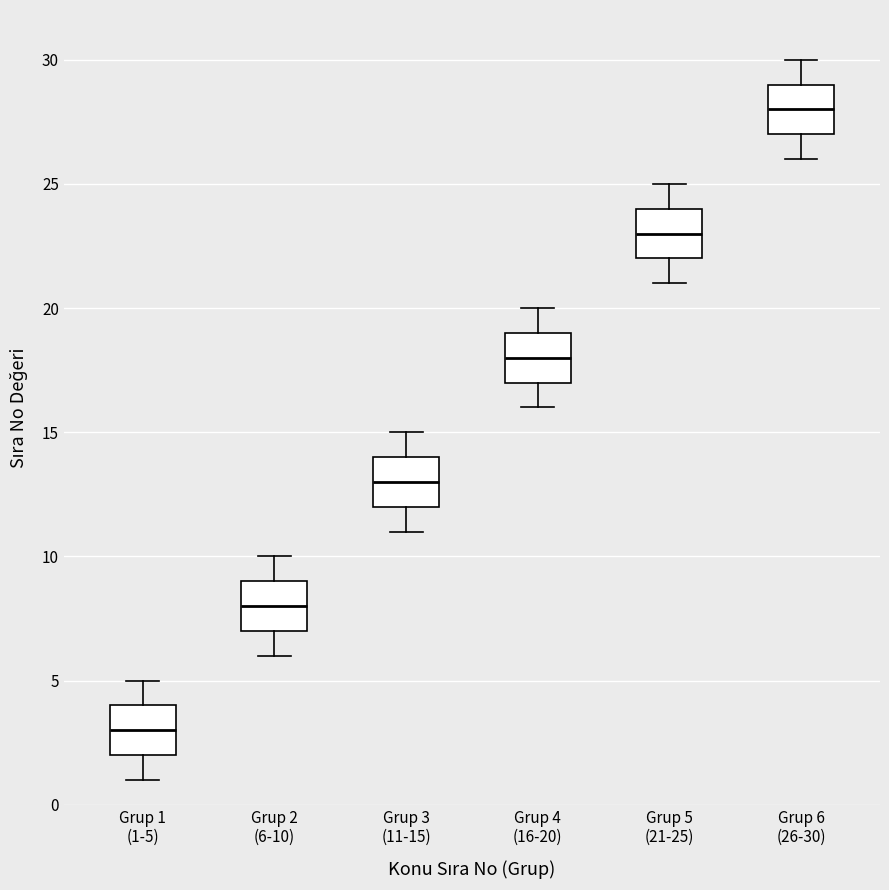

Reading left to right, transcribe this box plot: for each box, give where its median line is, the range the box spans, and where its two whiskers end, as read against the y-axis. The values are not printed on the chart, so give them approximately, as read against the axis.

Grup 1 (1-5): median 3, box 2 to 4, whiskers 1 to 5
Grup 2 (6-10): median 8, box 7 to 9, whiskers 6 to 10
Grup 3 (11-15): median 13, box 12 to 14, whiskers 11 to 15
Grup 4 (16-20): median 18, box 17 to 19, whiskers 16 to 20
Grup 5 (21-25): median 23, box 22 to 24, whiskers 21 to 25
Grup 6 (26-30): median 28, box 27 to 29, whiskers 26 to 30